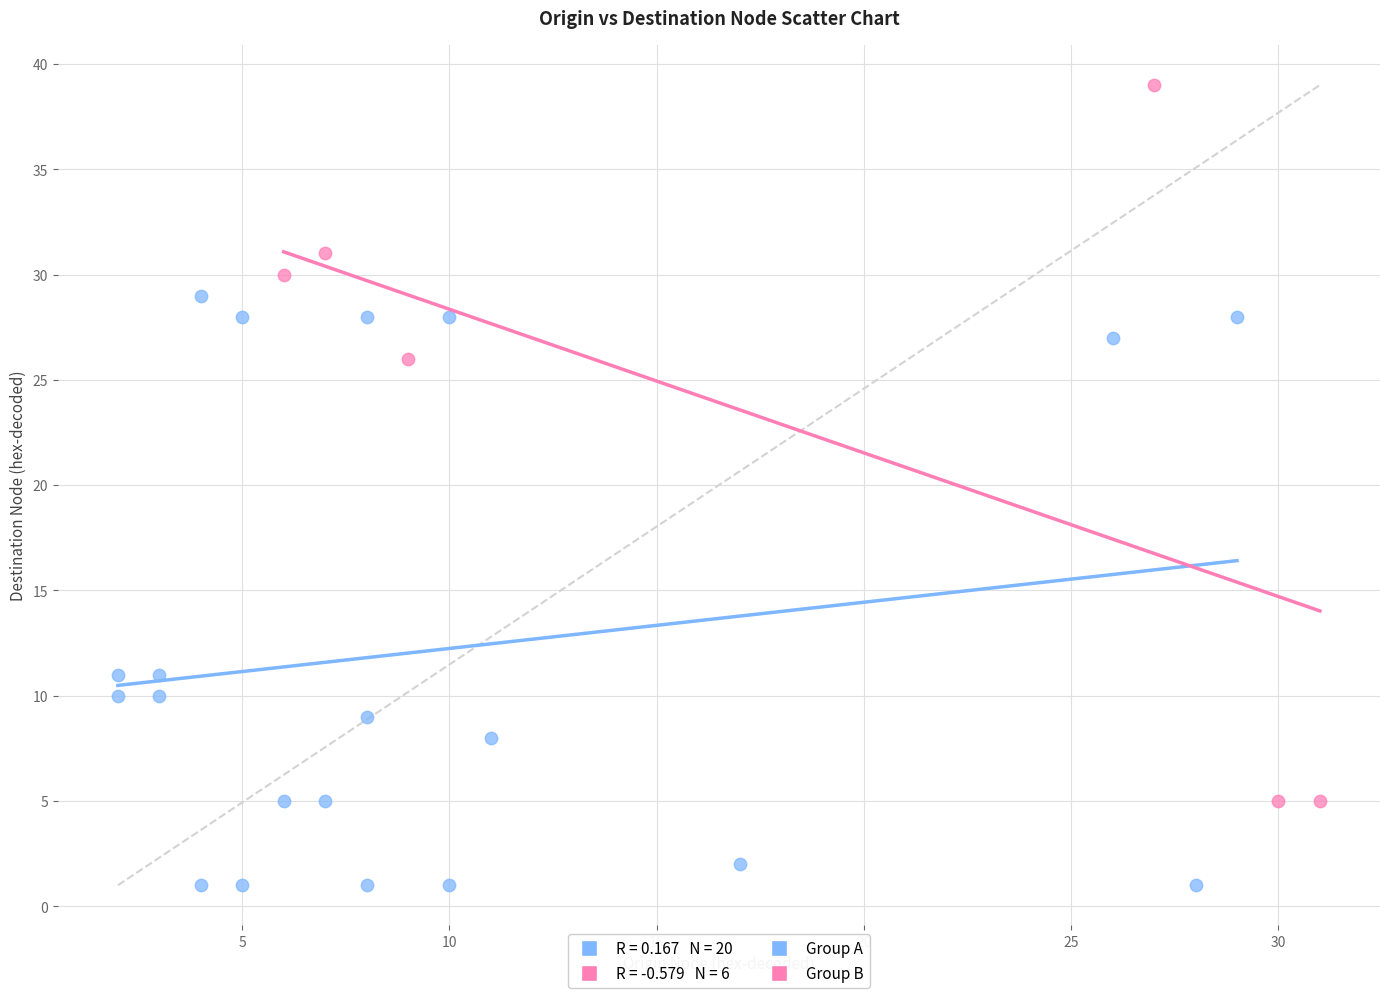

Which series reaches the minimum Y coordinate?

Group A